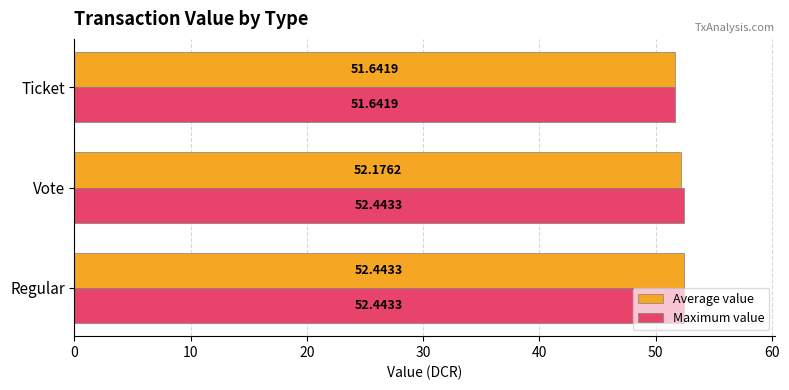

At which label does Maximum value reach its minimum?

Ticket